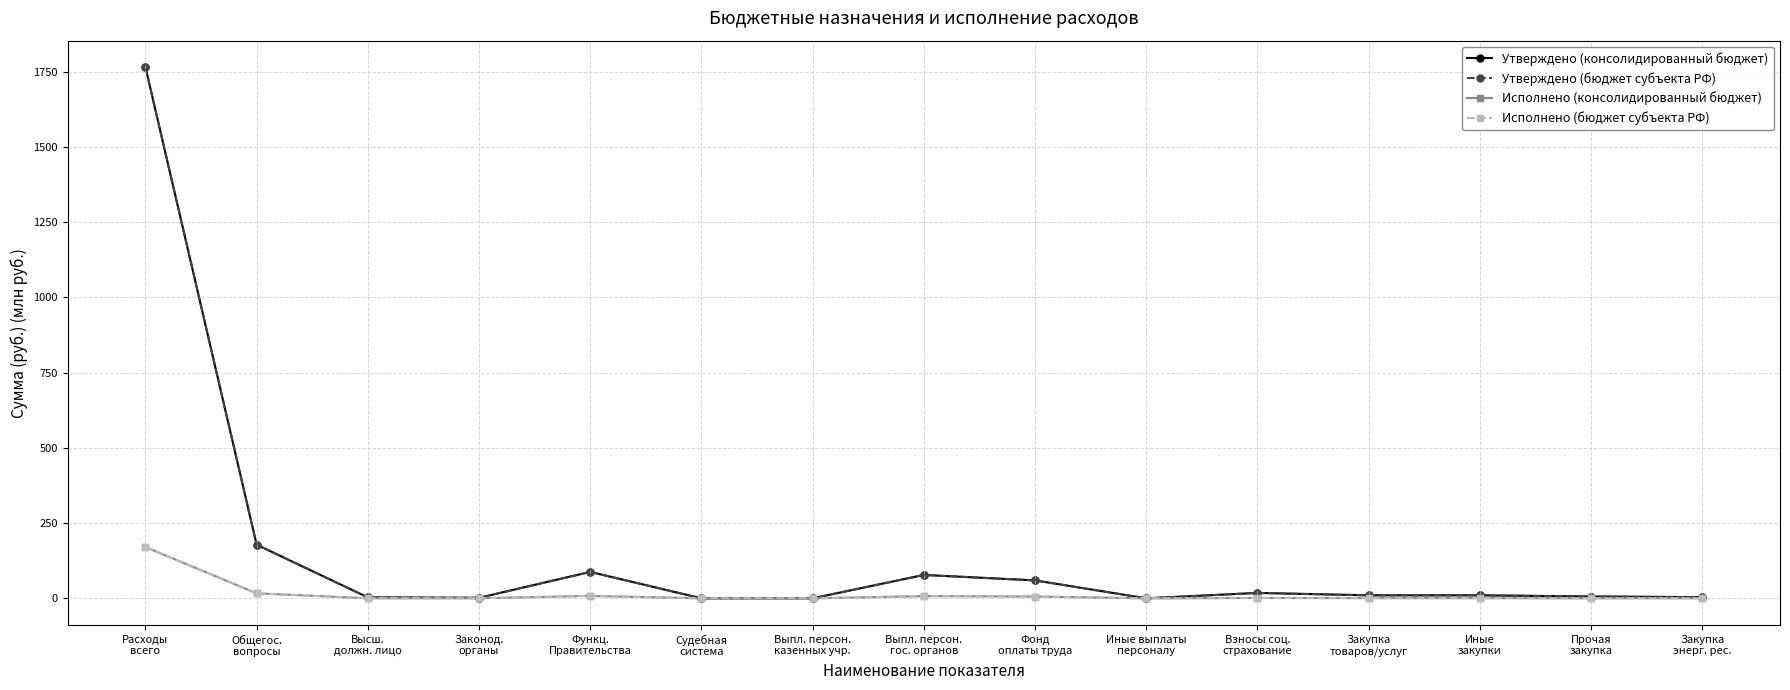

What is the sum of the Исполнено (консолидированный бюджет) values at Взносы соц.
страхование and Выпл. персон.
казенных учр.?

1.3